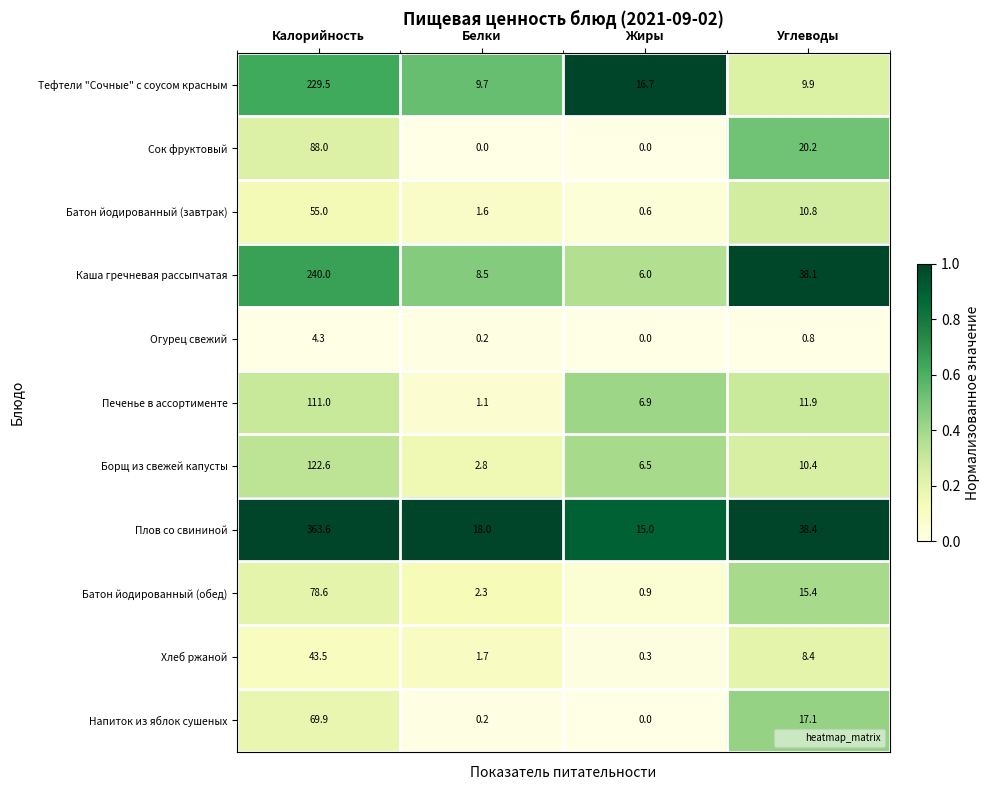

Which series has the largest total across all categories?

Плов со свининой